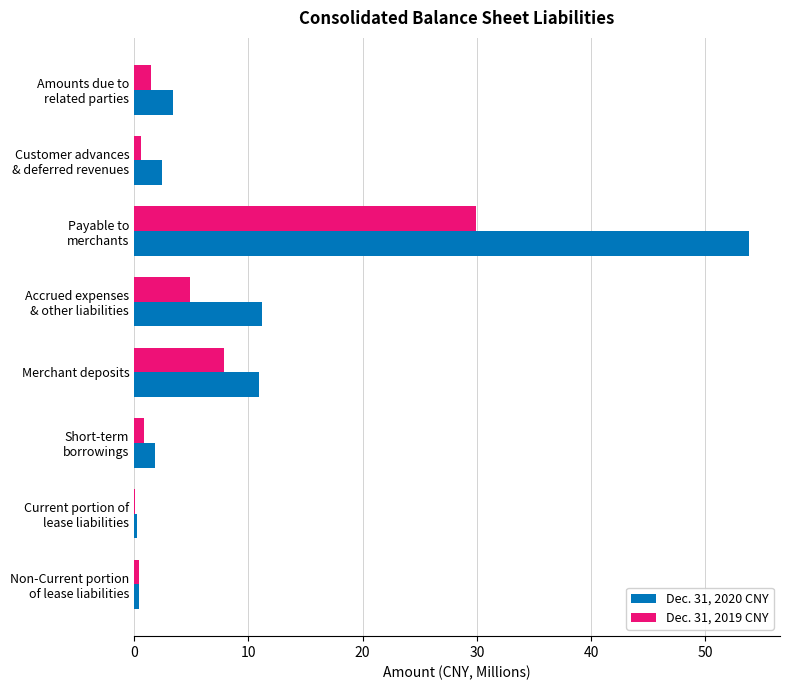

What is the sum of all Dec. 31, 2019 CNY values?

46.2